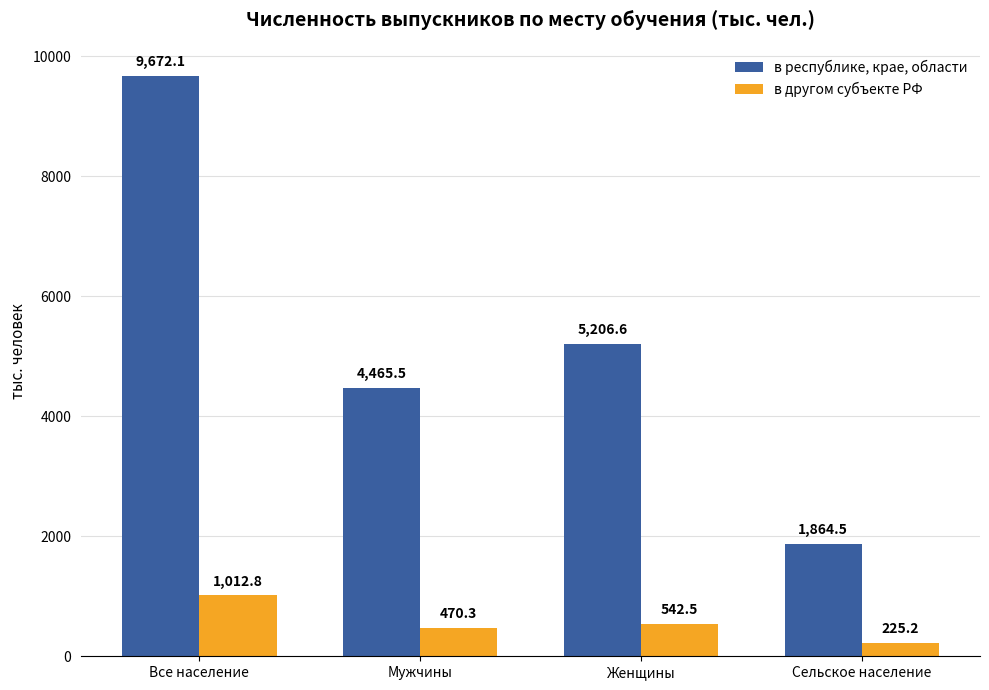

True or false: в республике, крае, области has a value of 7527.7 at Мужчины.

False